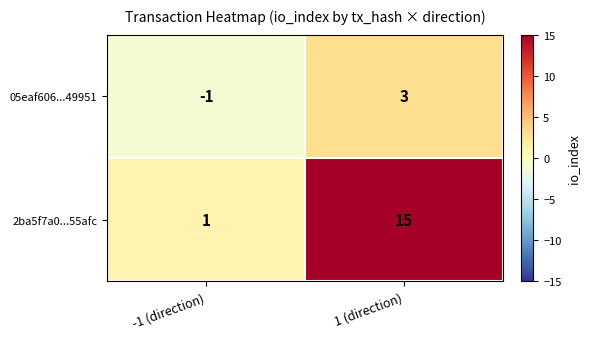

What is the sum of the 2ba5f7a0...55afc values at -1 (direction) and 1 (direction)?

16